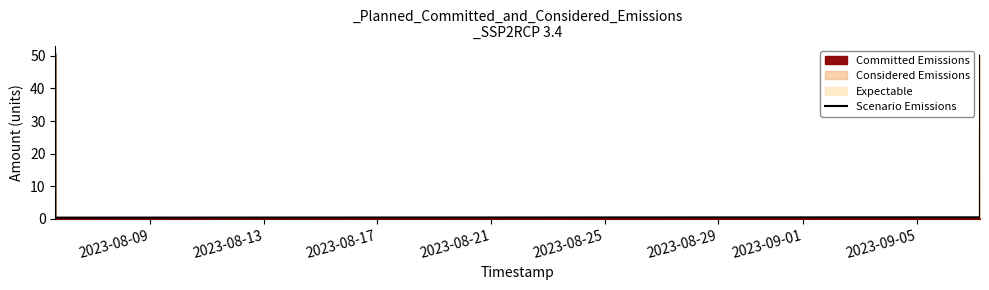

At which label does the data first exceed 50?

2023-08-09